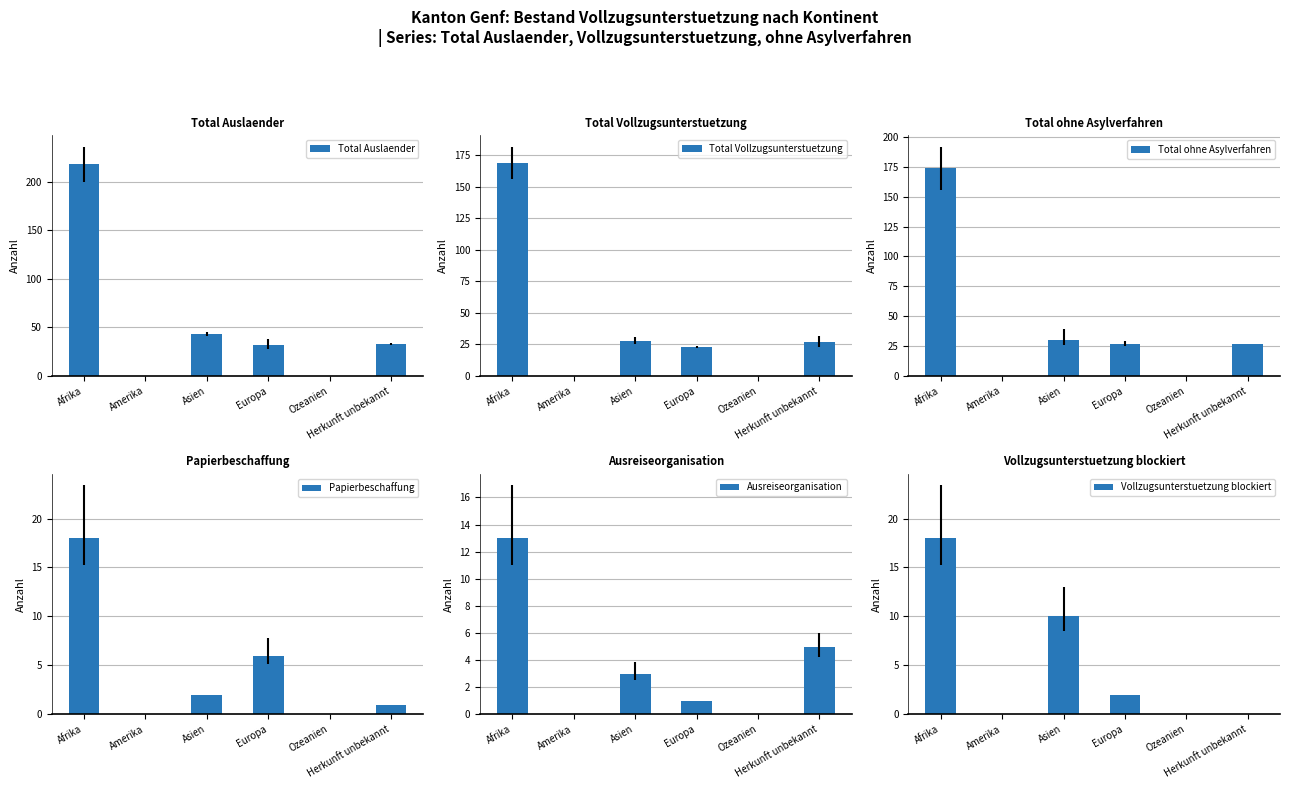

The Vollzugsunterstuetzung blockiert series shows -11 at Herkunft unbekannt. True or false?

False